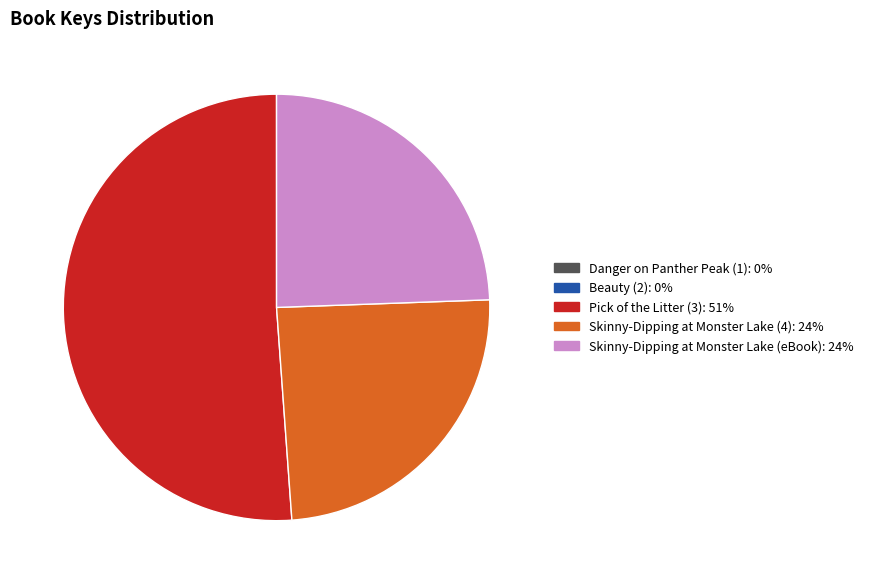

Is there a majority slice in this chart?

Yes